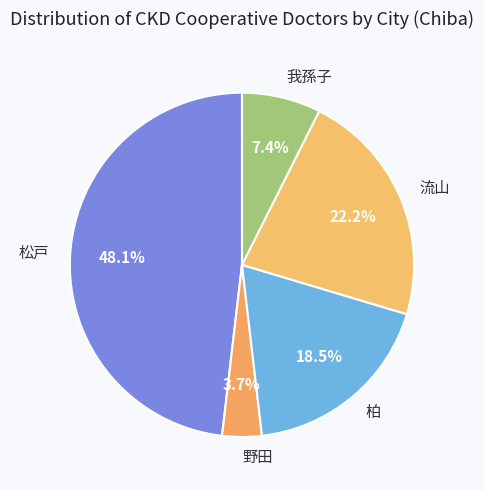

How many segments does this pie chart have?

5